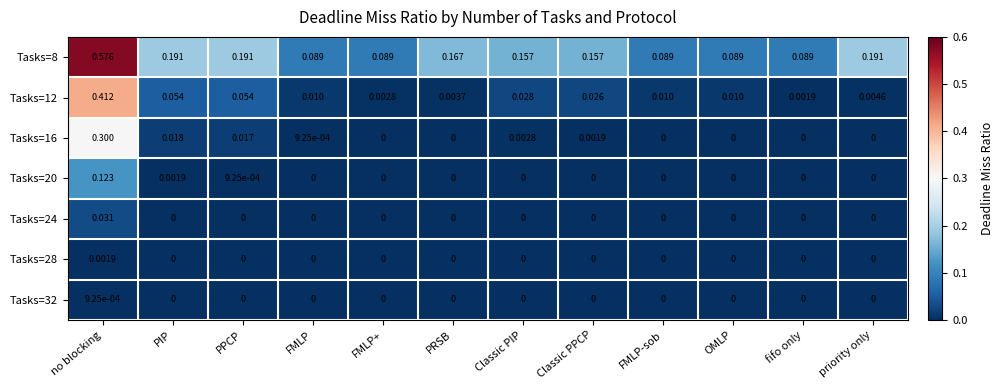

At which label is Tasks=12 closest to 0?

fifo only